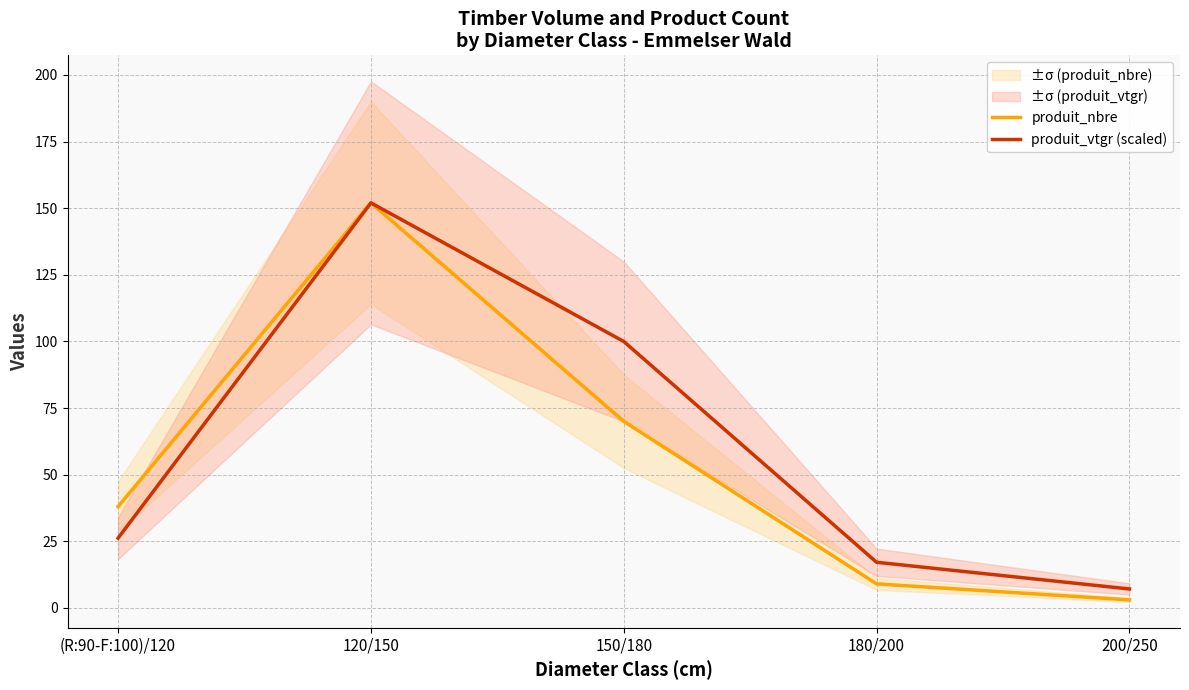

How many lines are shown in the chart?

2